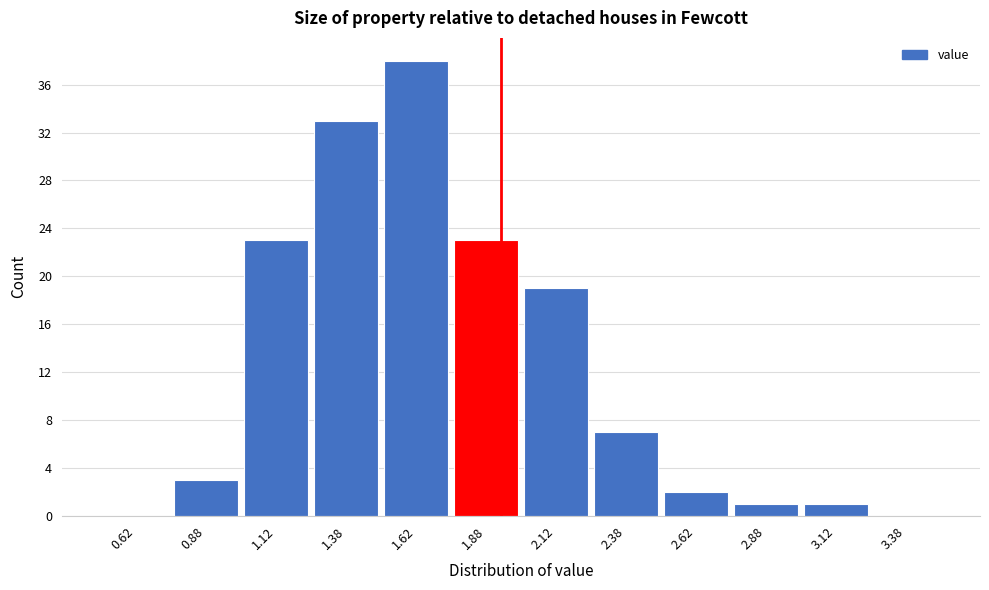

Reading left to right, transcribe this chart: for each bar, give the range it covers on the x-axis and its height. The values are not printed on the chart, so give them approximately, as read against the axis.

0.50 to 0.75: 0
0.75 to 1.00: 3
1.00 to 1.25: 23
1.25 to 1.50: 33
1.50 to 1.75: 38
1.75 to 2.00: 23
2.00 to 2.25: 19
2.25 to 2.50: 7
2.50 to 2.75: 2
2.75 to 3.00: 1
3.00 to 3.25: 1
3.25 to 3.50: 0